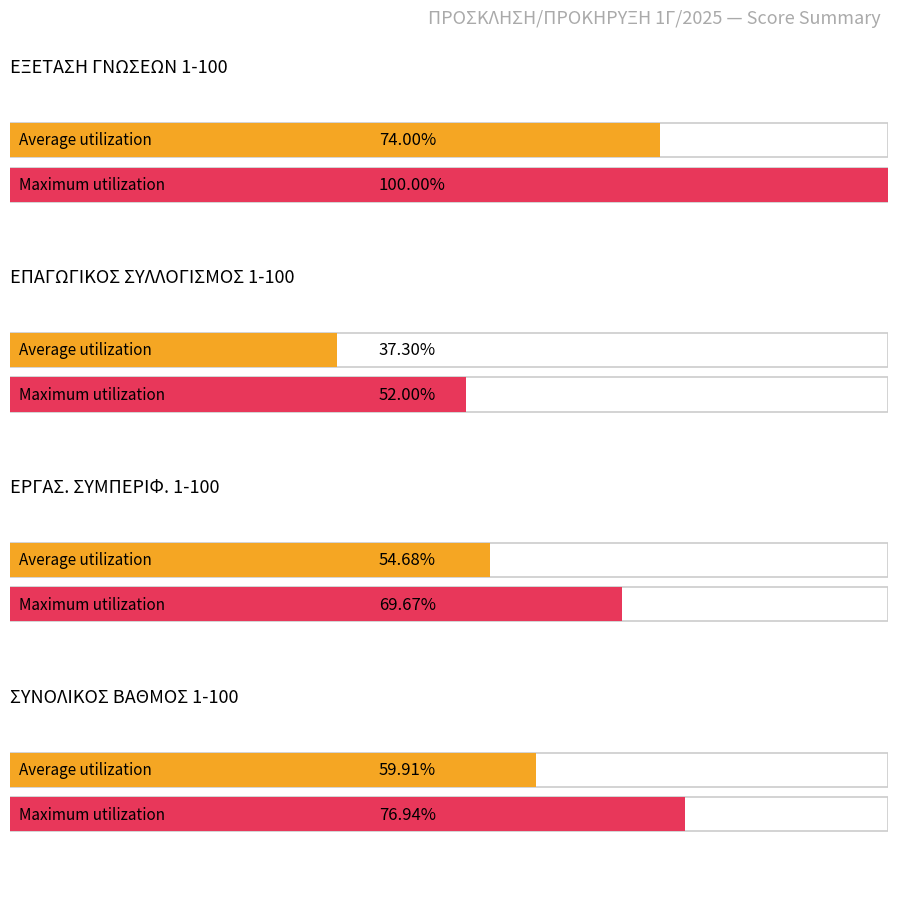

The value of ΣΥΝΟΛΙΚΟΣ ΒΑΘΜΟΣ 1-100 at ΑΒΕΝΙΔΟΥ is 85.0. True or false?

False